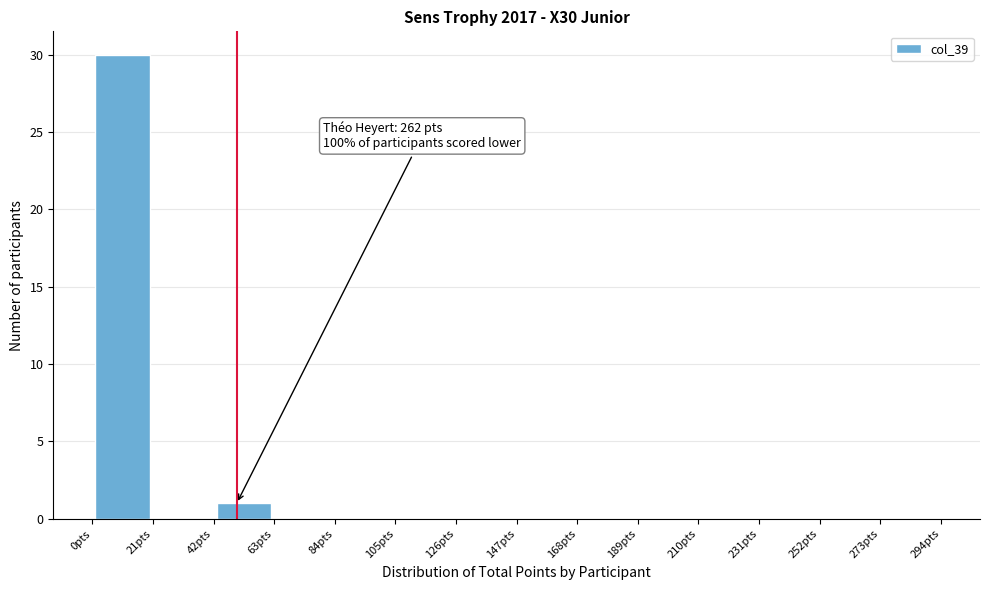

Over which range of the x-axis is the bar tallest?

0 to 21